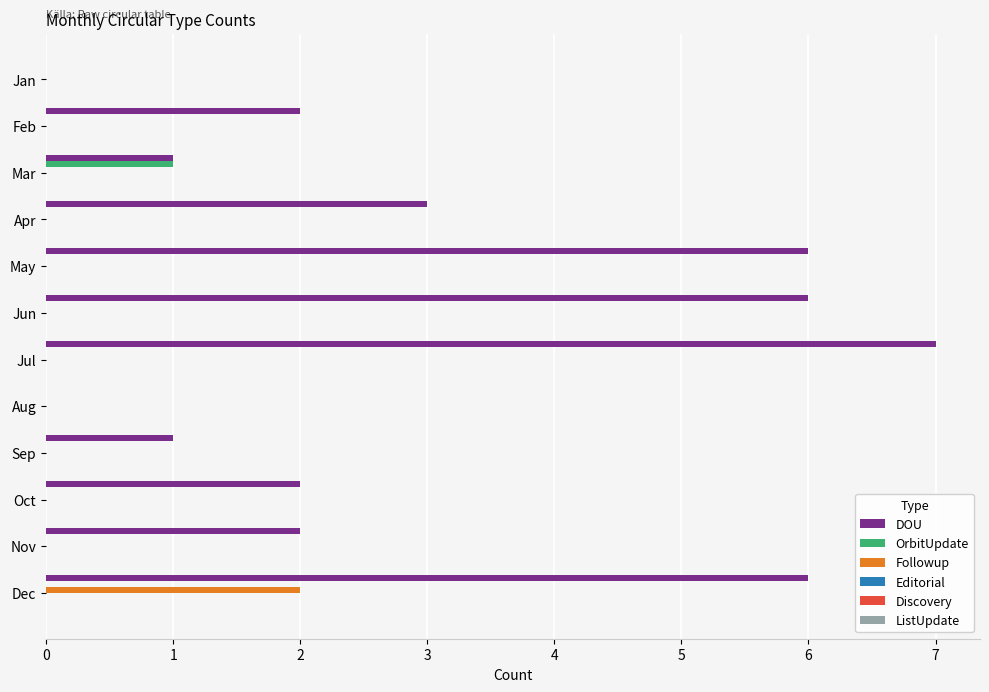

At which category is the sum across all series the highest?

Dec